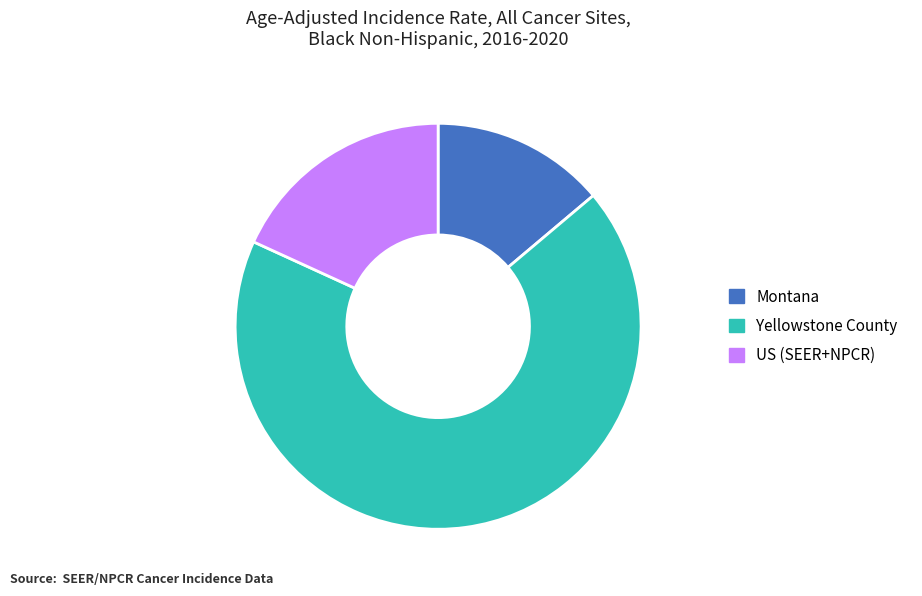

Which category has the biggest portion of the pie?

Yellowstone County